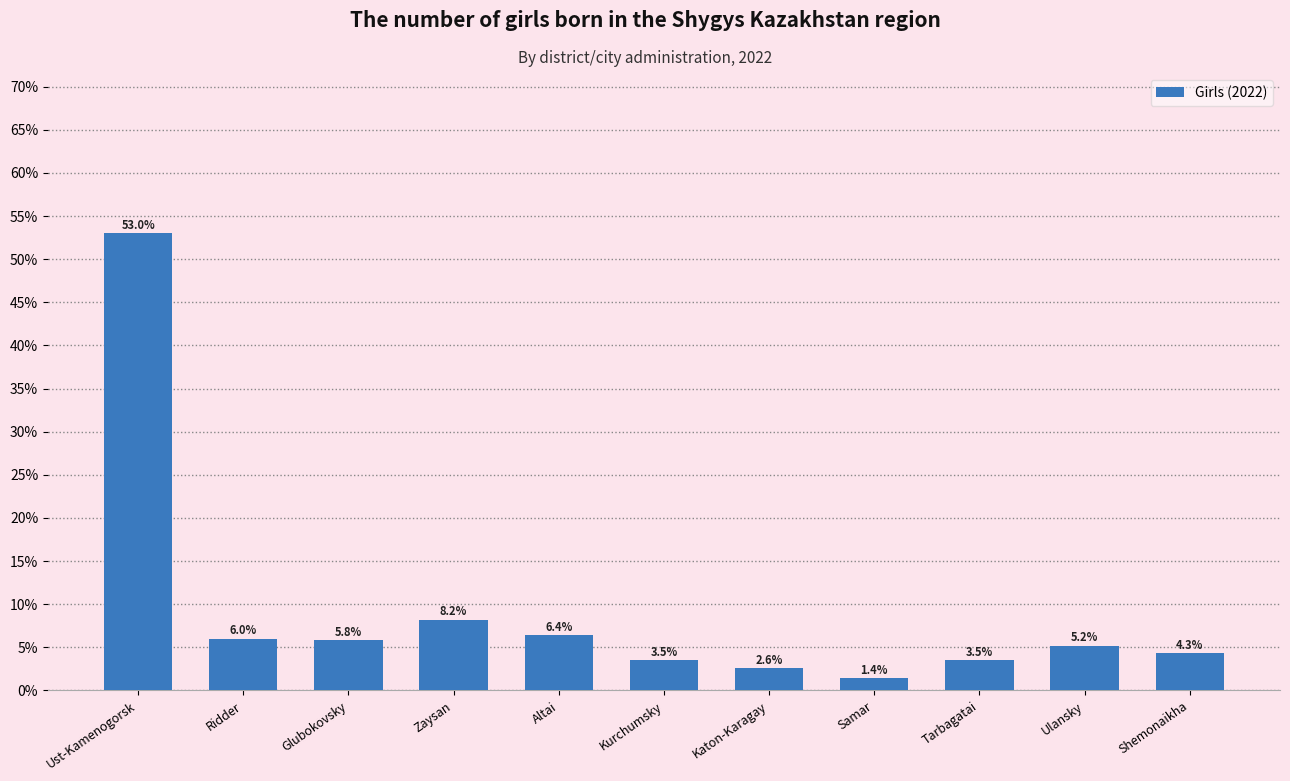

What is the change in value from Altai to Katon-Karagay?

-3.8